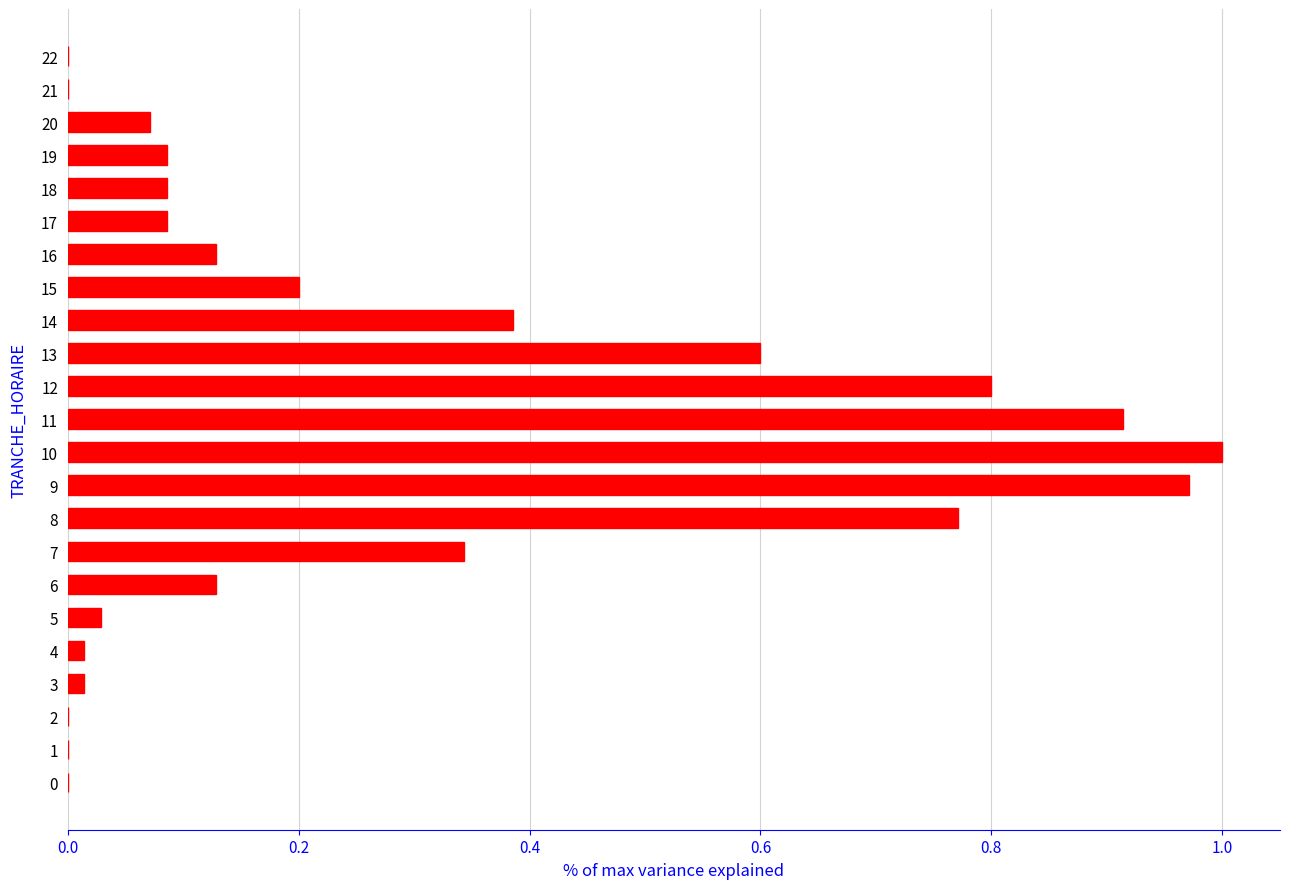

The chart shows a value of 0.3 at 10. True or false?

False